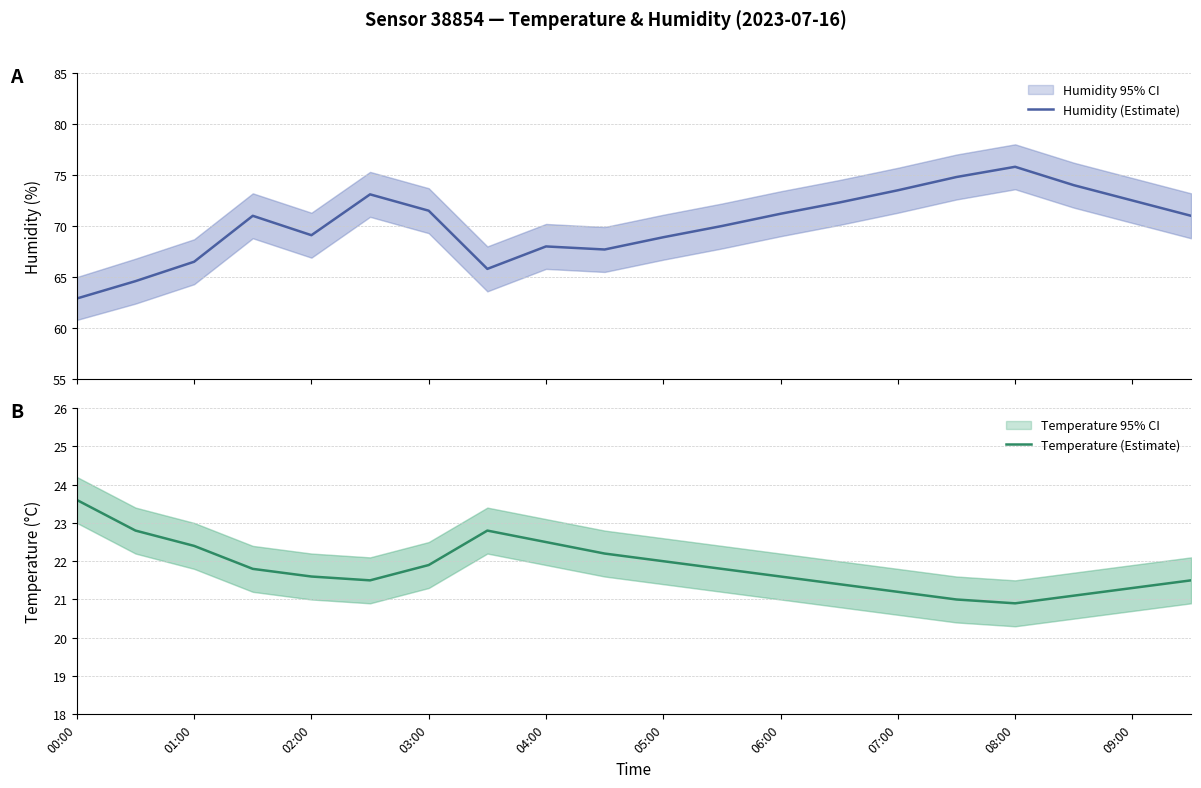

Which category has the lowest value in the Humidity (Estimate) series?

00:00